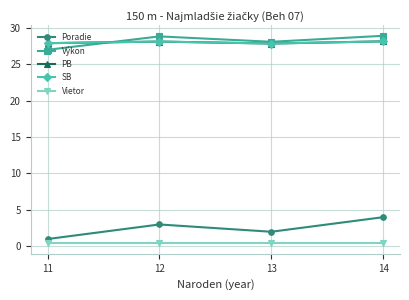

At 11, list the series in order from largest to smallest.

Výkon, PB, SB, Poradie, Vietor